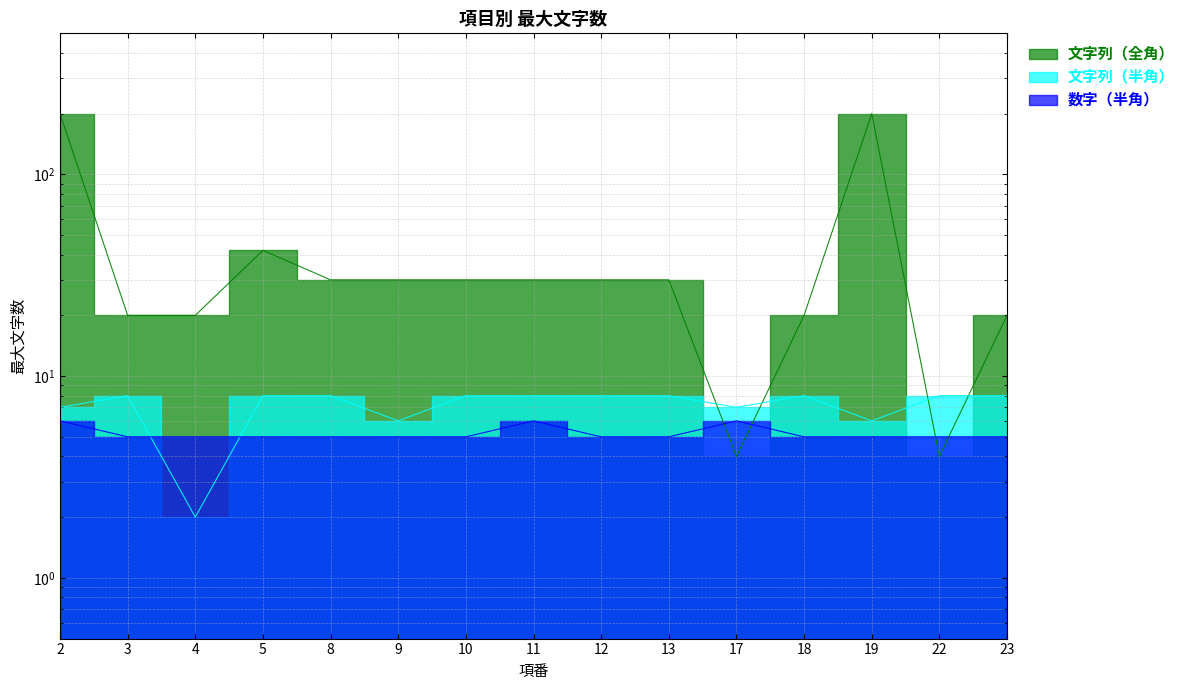

Reading left to right, list all the values displayed in this chart.

文字列（全角）: 2=200	3=20	4=20	5=42	8=30	9=30	10=30	11=30	12=30	13=30	17=4	18=20	19=200	22=4	23=20
文字列（半角）: 2=7	3=8	4=2	5=8	8=8	9=6	10=8	11=8	12=8	13=8	17=7	18=8	19=6	22=8	23=8
数字（半角）: 2=6	3=5	4=5	5=5	8=5	9=5	10=5	11=6	12=5	13=5	17=6	18=5	19=5	22=5	23=5